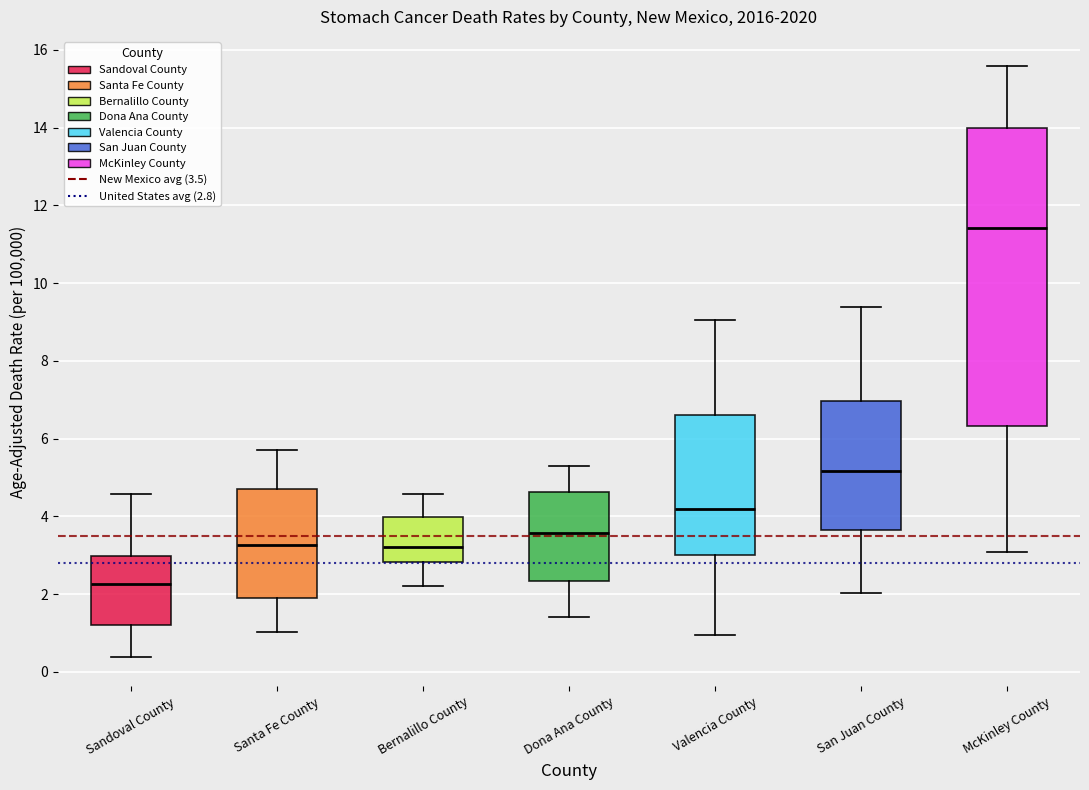

Reading left to right, read every box against the y-axis: the position of its median line, the range the box covers, and the ends of its whiskers. The values are not printed on the chart, so give them approximately, as read against the axis.

Sandoval County: median 2.2, box 1.2 to 3.0, whiskers 0.4 to 4.6
Santa Fe County: median 3.2, box 1.8 to 4.6, whiskers 1.0 to 5.6
Bernalillo County: median 3.2, box 2.8 to 4.0, whiskers 2.2 to 4.6
Dona Ana County: median 3.6, box 2.4 to 4.6, whiskers 1.4 to 5.2
Valencia County: median 4.2, box 3.0 to 6.6, whiskers 1.0 to 9.0
San Juan County: median 5.2, box 3.6 to 7.0, whiskers 2.0 to 9.4
McKinley County: median 11.4, box 6.4 to 14.0, whiskers 3.0 to 15.6